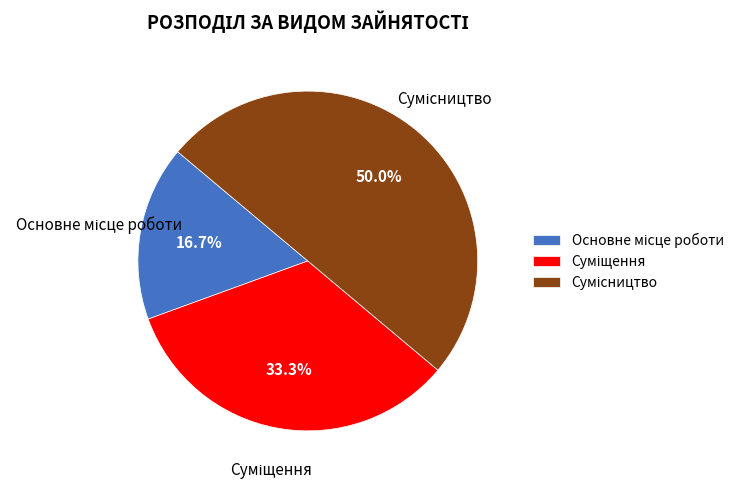

To the nearest percent, what is the combined percentage of Суміщення and Основне місце роботи?

50%